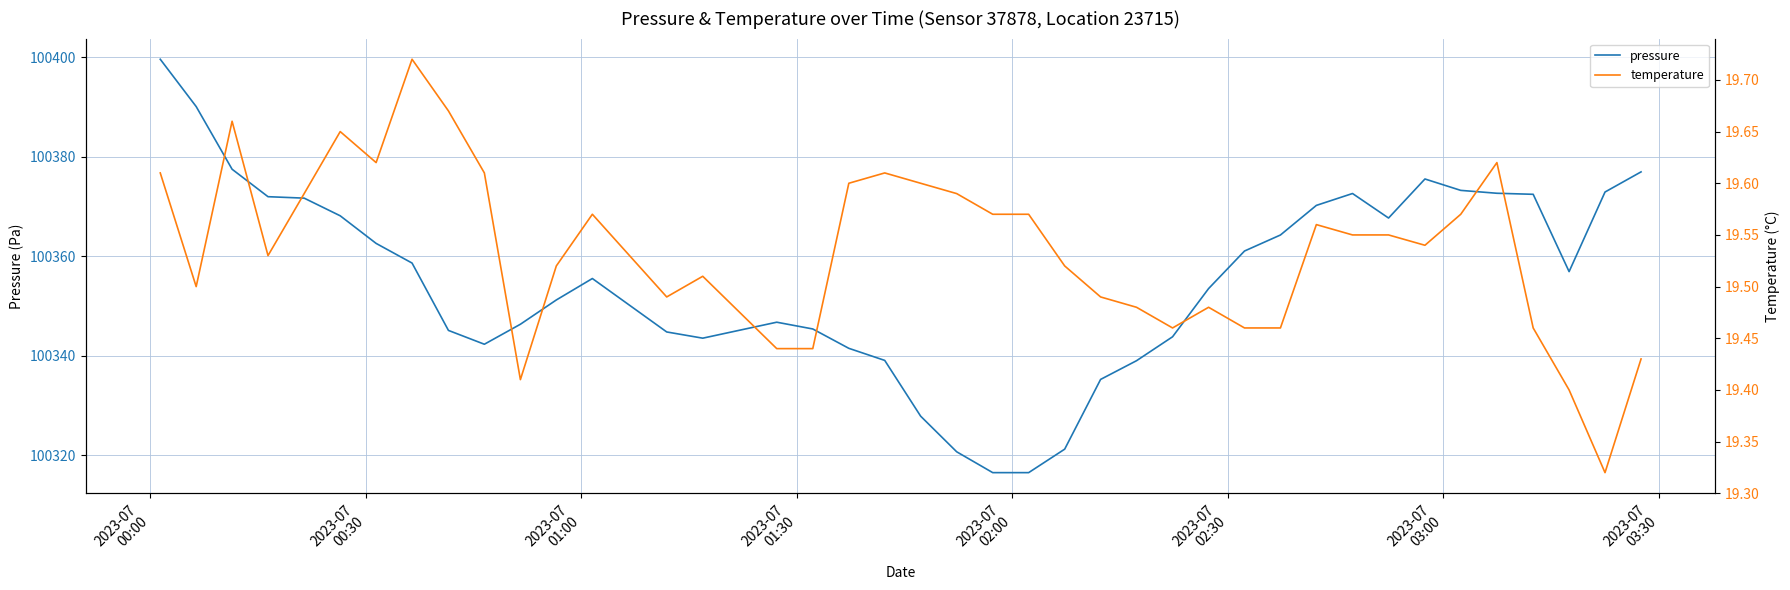

What is the lowest value of the pressure series?

100316.5